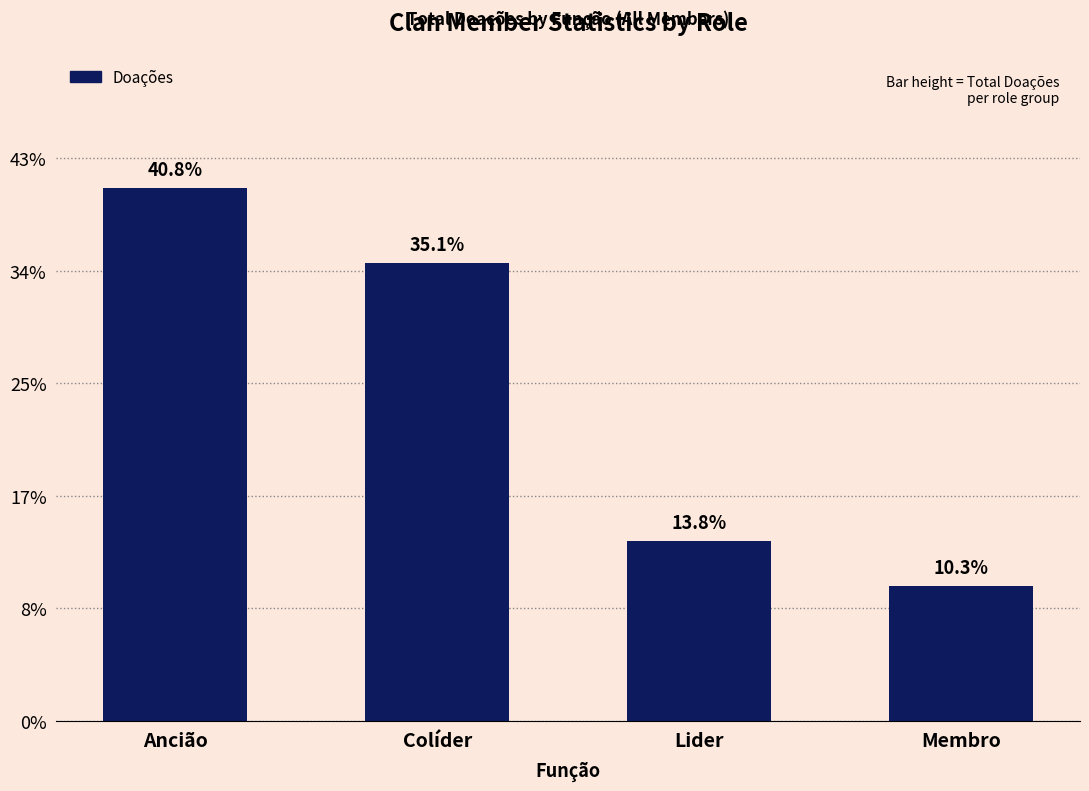

Does the chart contain any negative values?

No